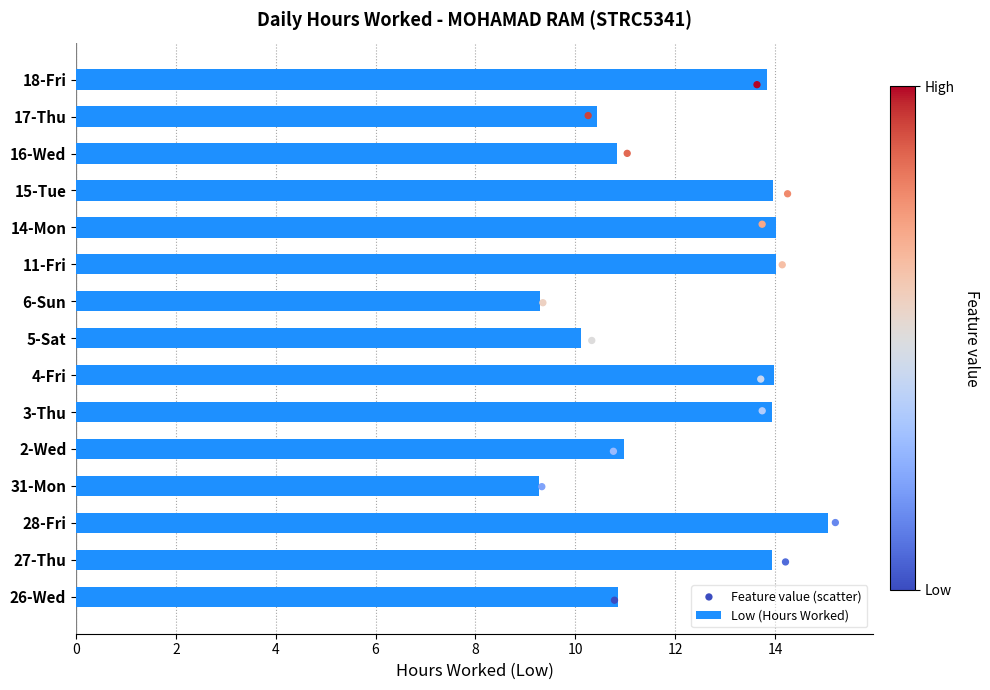

What is the sum of all Low (Hours Worked) values?

184.6